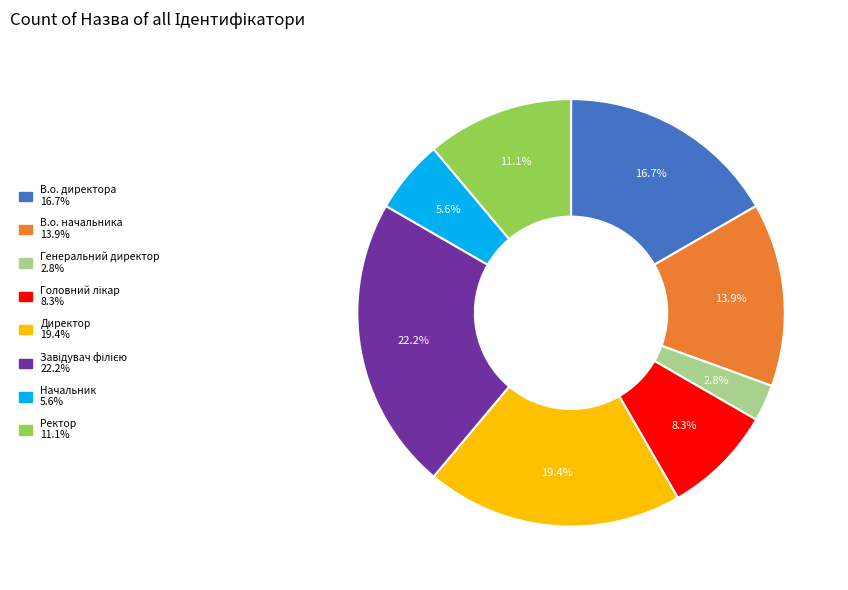

To the nearest percent, what portion does Генеральний директор represent?

3%